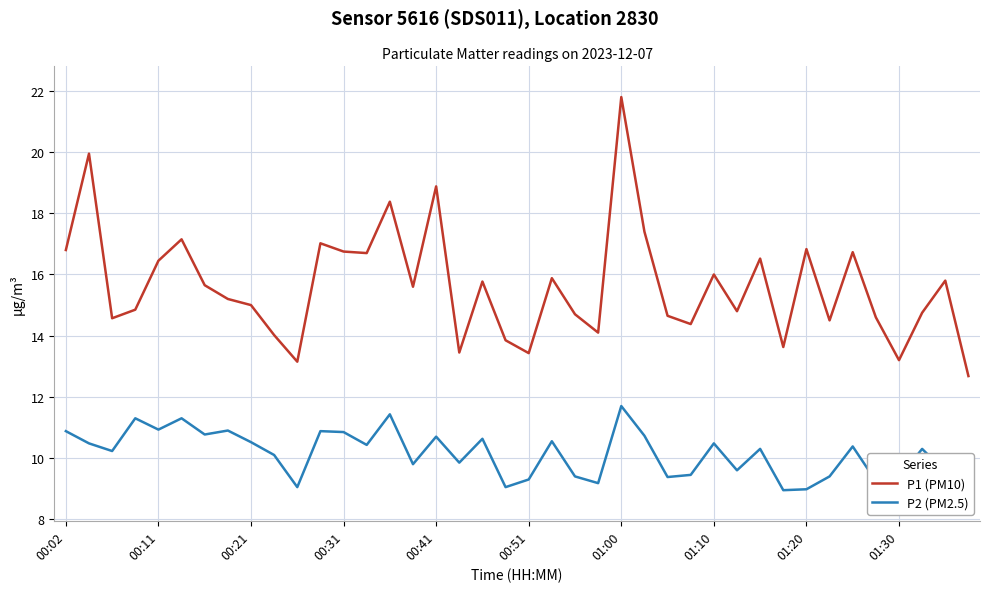

Which series has the largest total across all categories?

P1 (PM10)